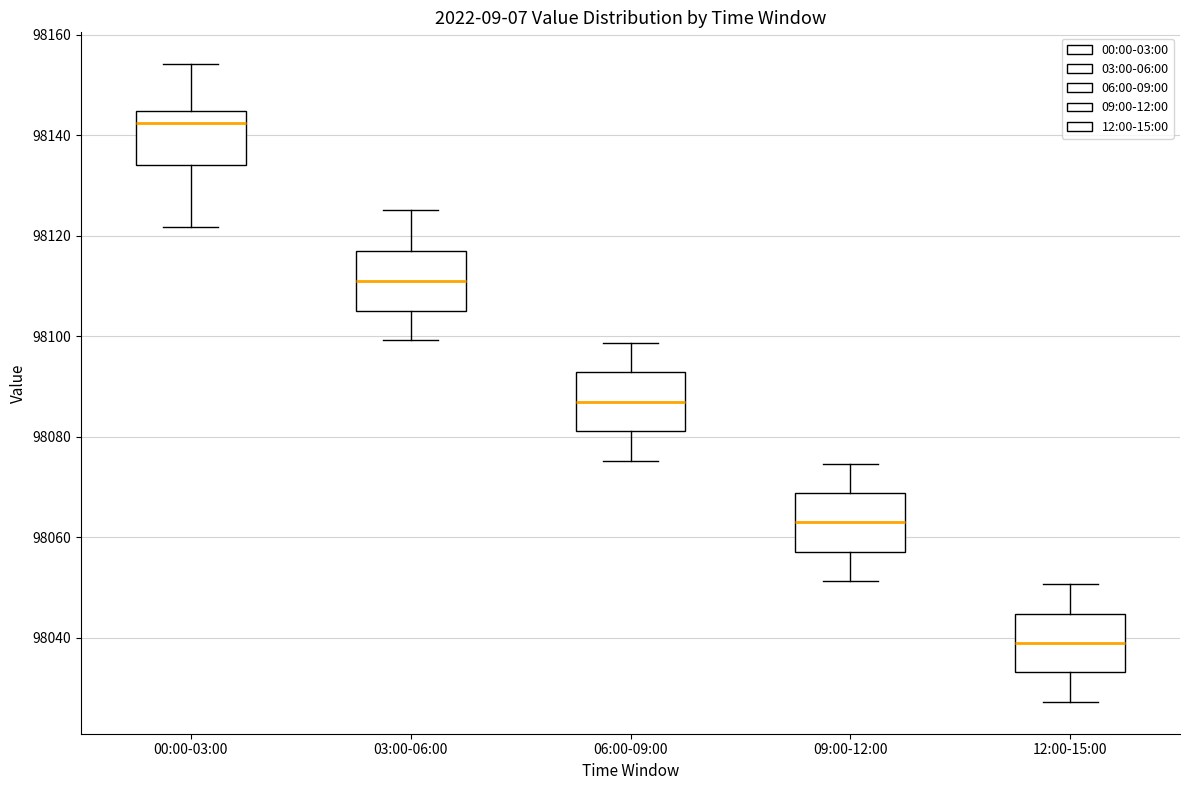

Where does the median line of the box for 00:00-03:00 sit on the y-axis? The values are not printed on the chart, so give them approximately, as read against the axis.

98142